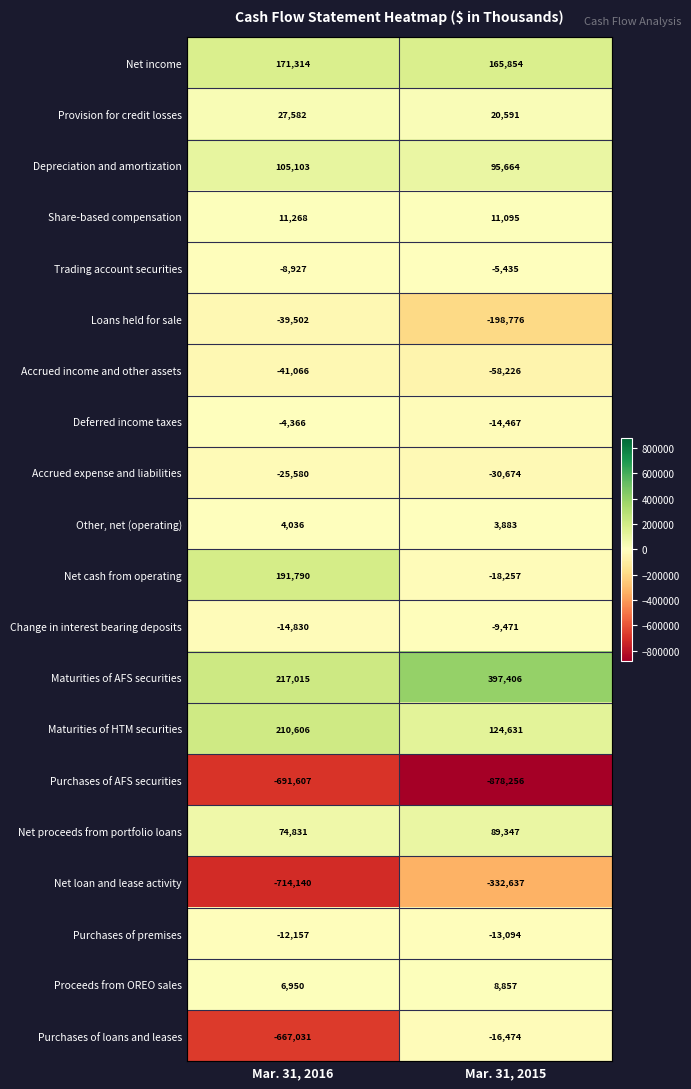

What is the average value of the Net loan and lease activity series?

-523388